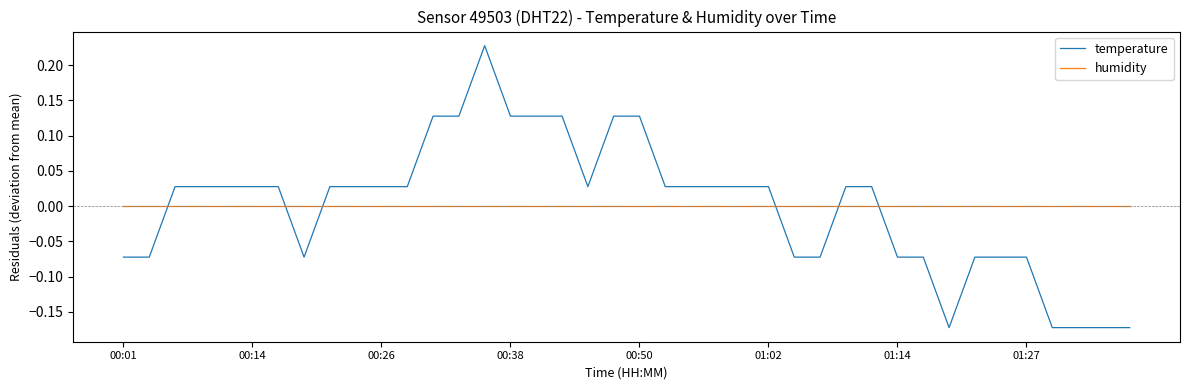

How many intersections are there between humidity and temperature?

6